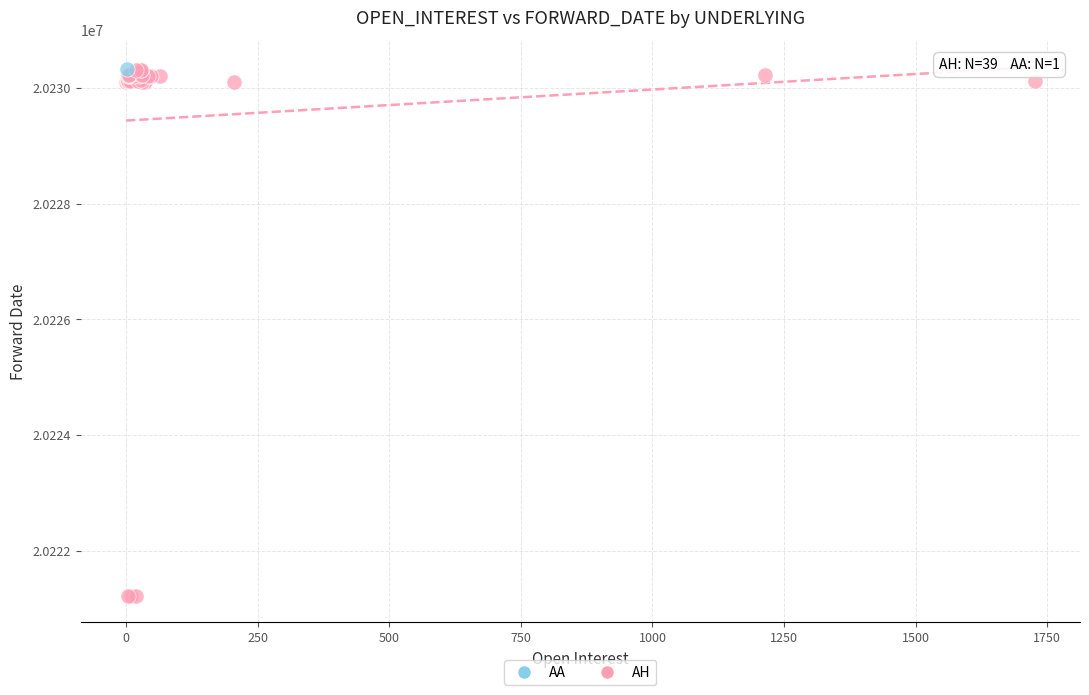

What are all the series names shown in the legend?

AA, AH